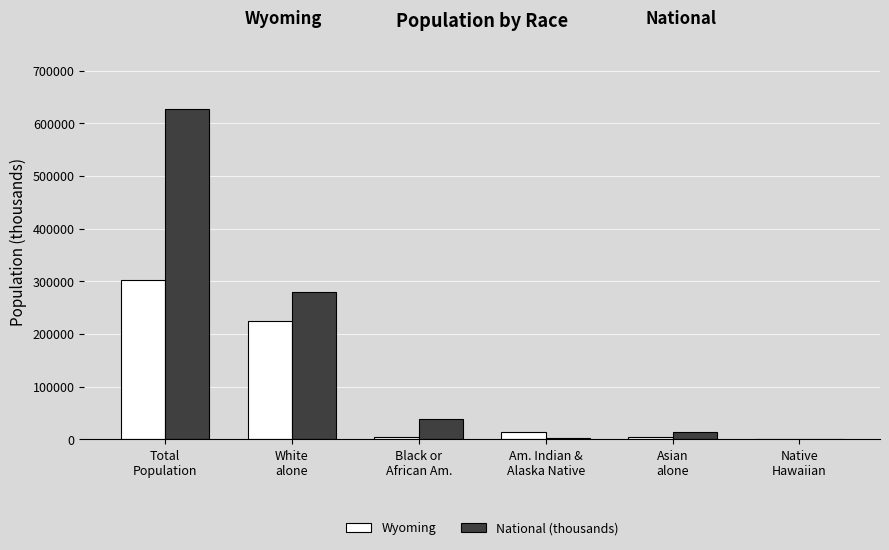

What is the highest value of the National (thousands) series?

626308